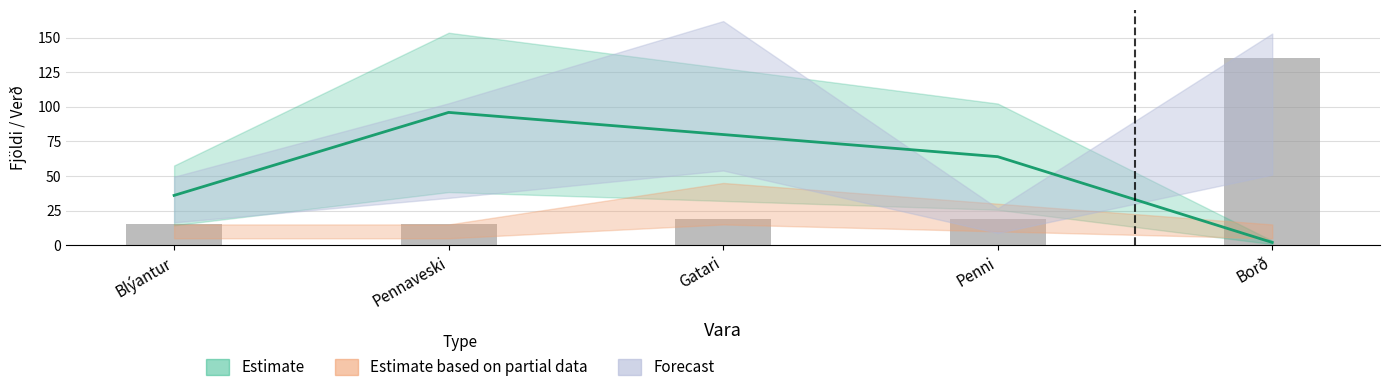

True or false: Estimate has a value of 1.0 at Borð.

False